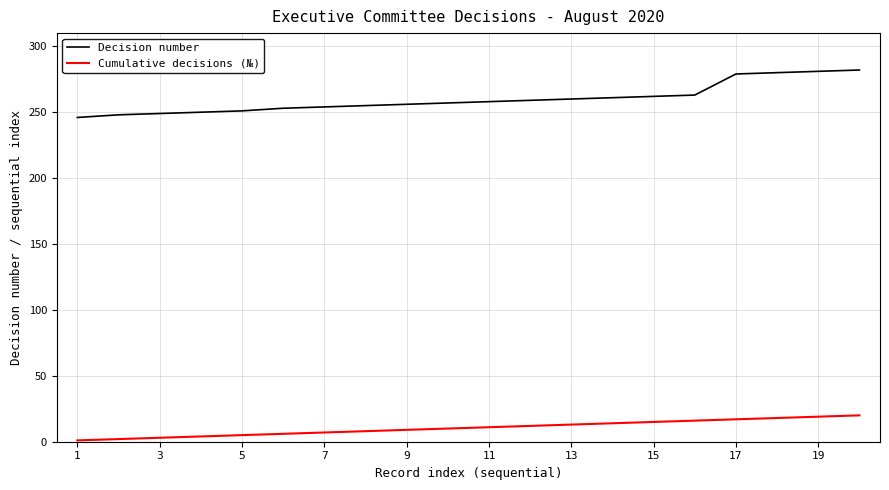

What is the greatest value displayed?

282